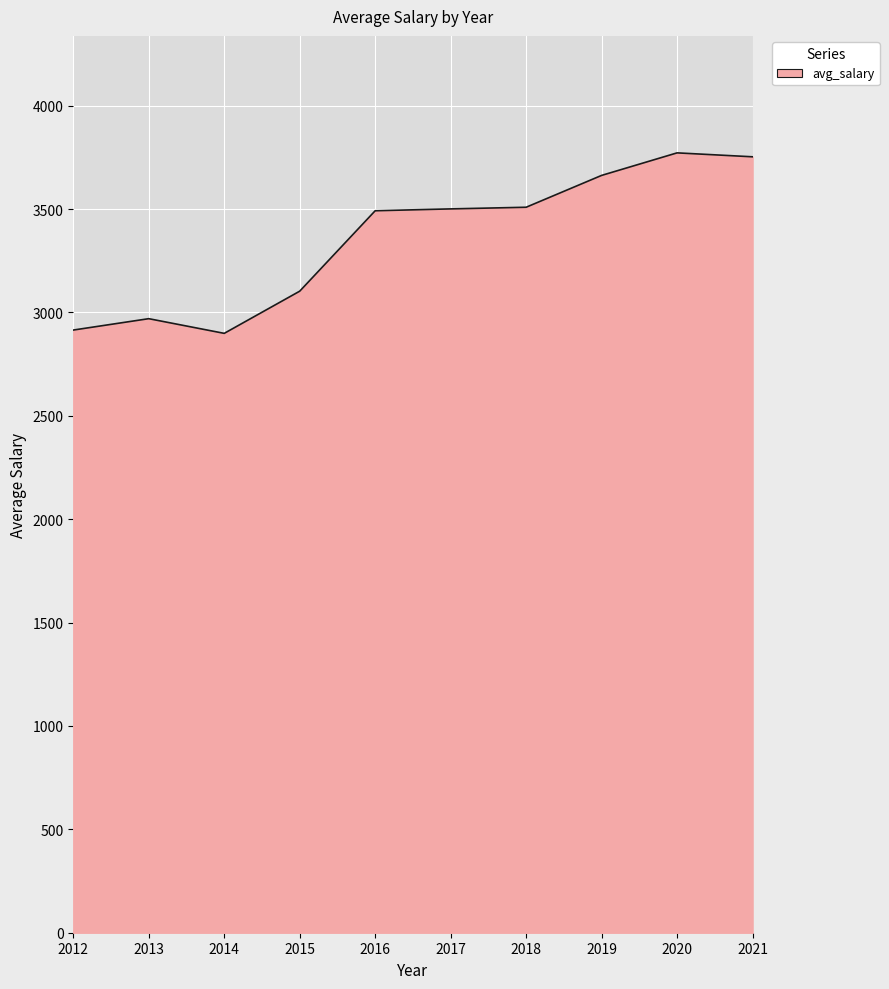

What is the difference between the maximum and minimum values?

873